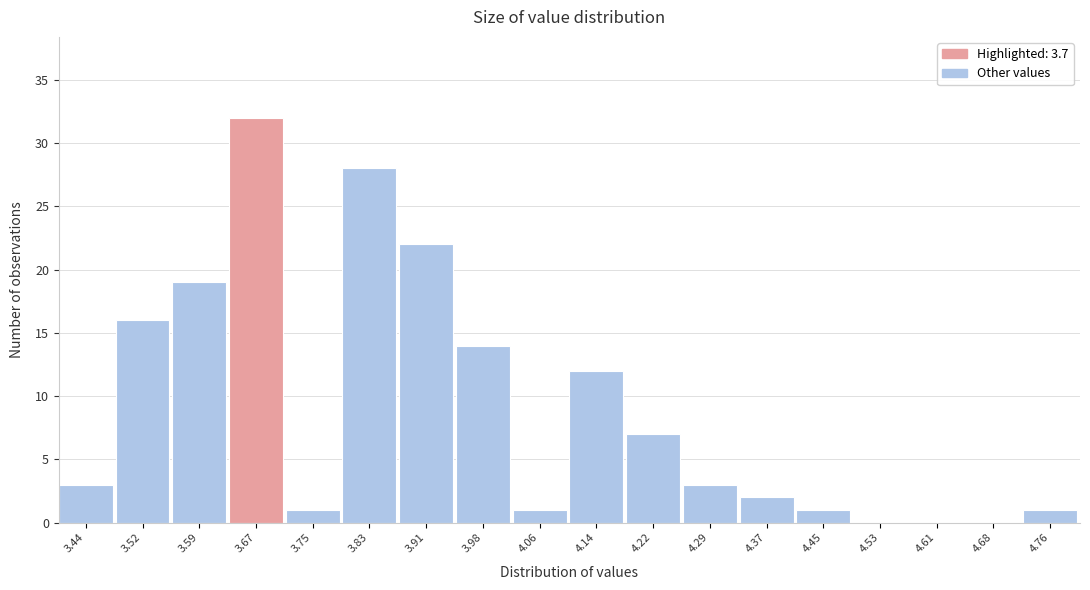

Reading left to right, transcribe this chart: for each bar, give the range it covers on the x-axis and its height. Neither the bar edges nor the heights are printed on the chart, so give them approximately, as read against the axes.

3.40 to 3.48: 3
3.48 to 3.56: 16
3.56 to 3.63: 19
3.63 to 3.71: 32
3.71 to 3.79: 1
3.79 to 3.87: 28
3.87 to 3.94: 22
3.94 to 4.02: 14
4.02 to 4.10: 1
4.10 to 4.18: 12
4.18 to 4.26: 7
4.26 to 4.33: 3
4.33 to 4.41: 2
4.41 to 4.49: 1
4.49 to 4.57: 0
4.57 to 4.64: 0
4.64 to 4.72: 0
4.72 to 4.80: 1